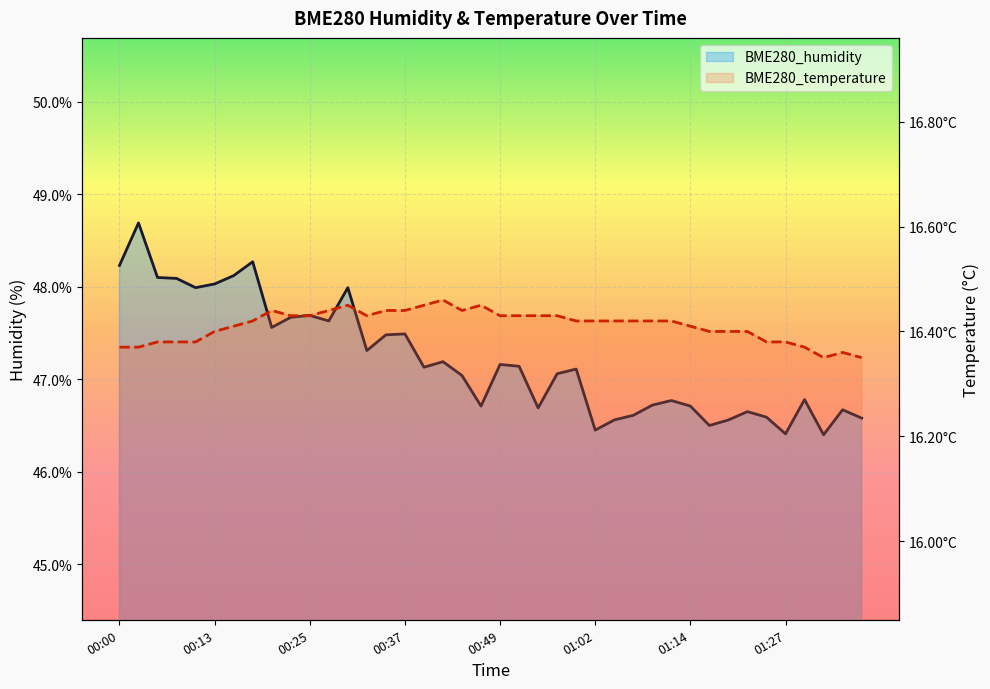

True or false: BME280_temperature has a value of 23.5 at 01:14.

False